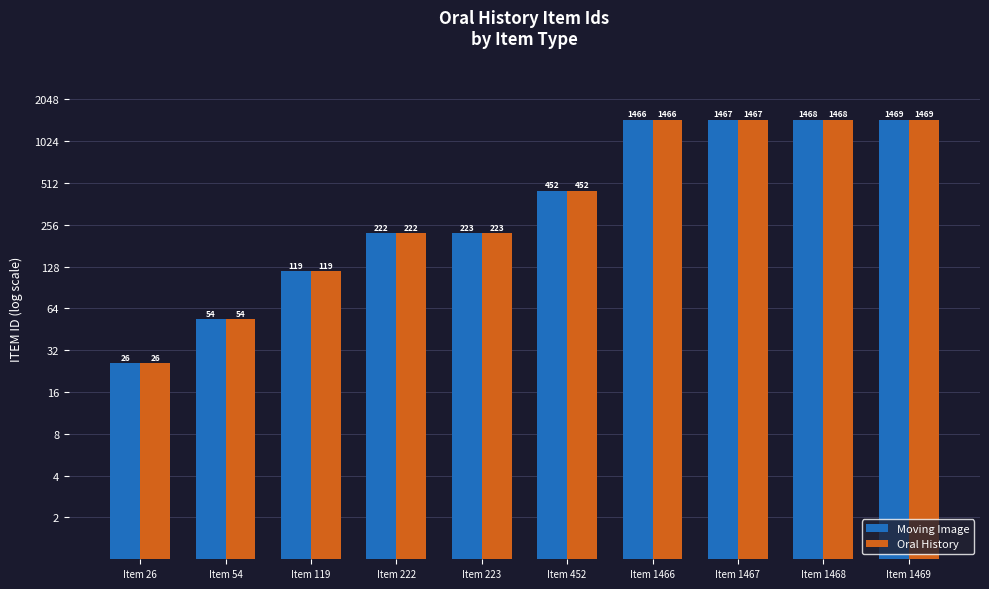

At which category is the sum across all series the highest?

Item 1469